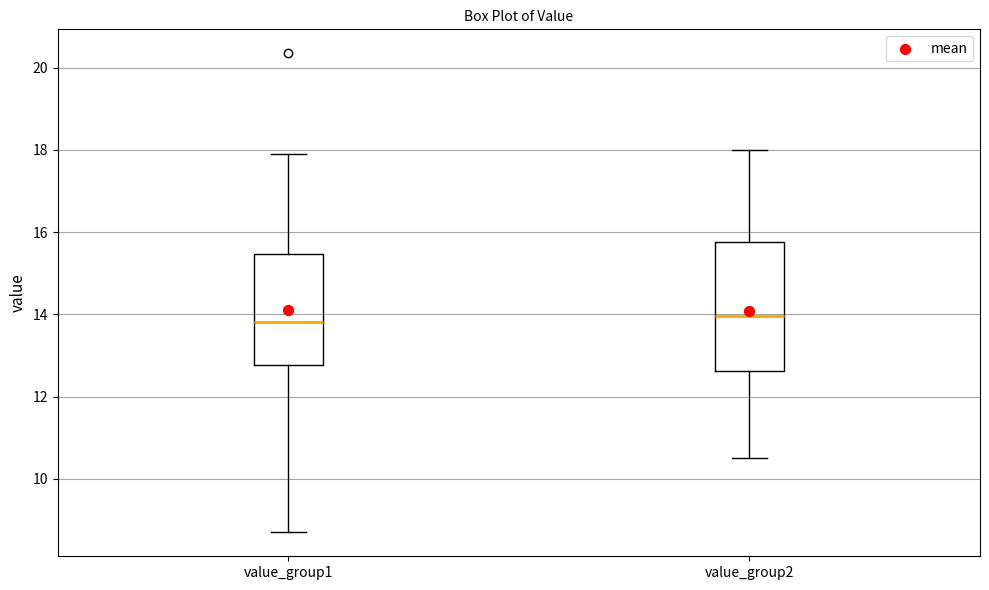

Reading left to right, read every box against the y-axis: the position of its median line, the range the box covers, and the ends of its whiskers. The values are not printed on the chart, so give them approximately, as read against the axis.

value_group1: median 13.8, box 12.8 to 15.4, whiskers 8.8 to 18.0
value_group2: median 14.0, box 12.6 to 15.8, whiskers 10.6 to 18.0